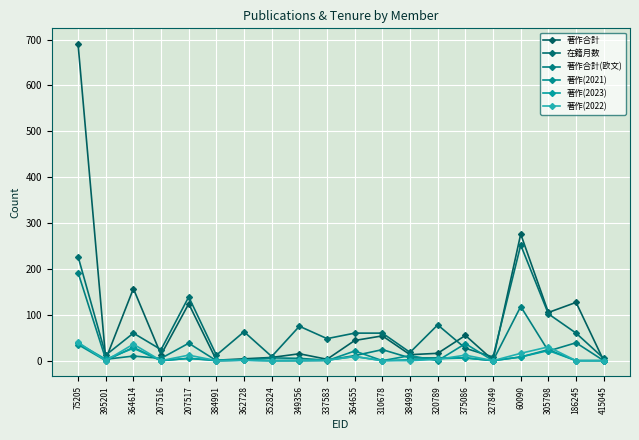

The value of 著作合計(欧文) at 395201 is 1. True or false?

False